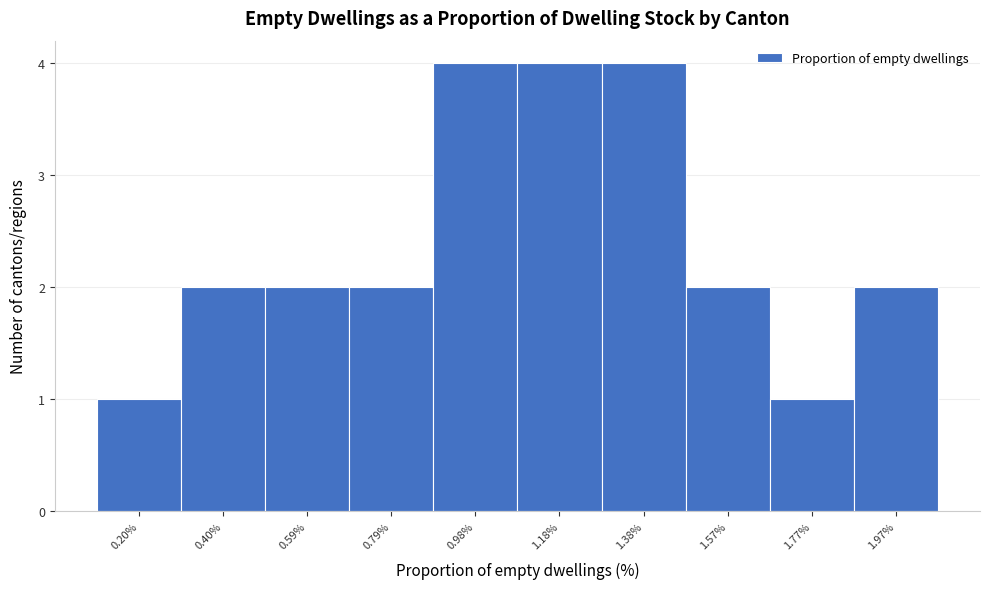

Reading right to left, transcribe all the data shown in this chart.

2	1	2	4	4	4	2	2	2	1